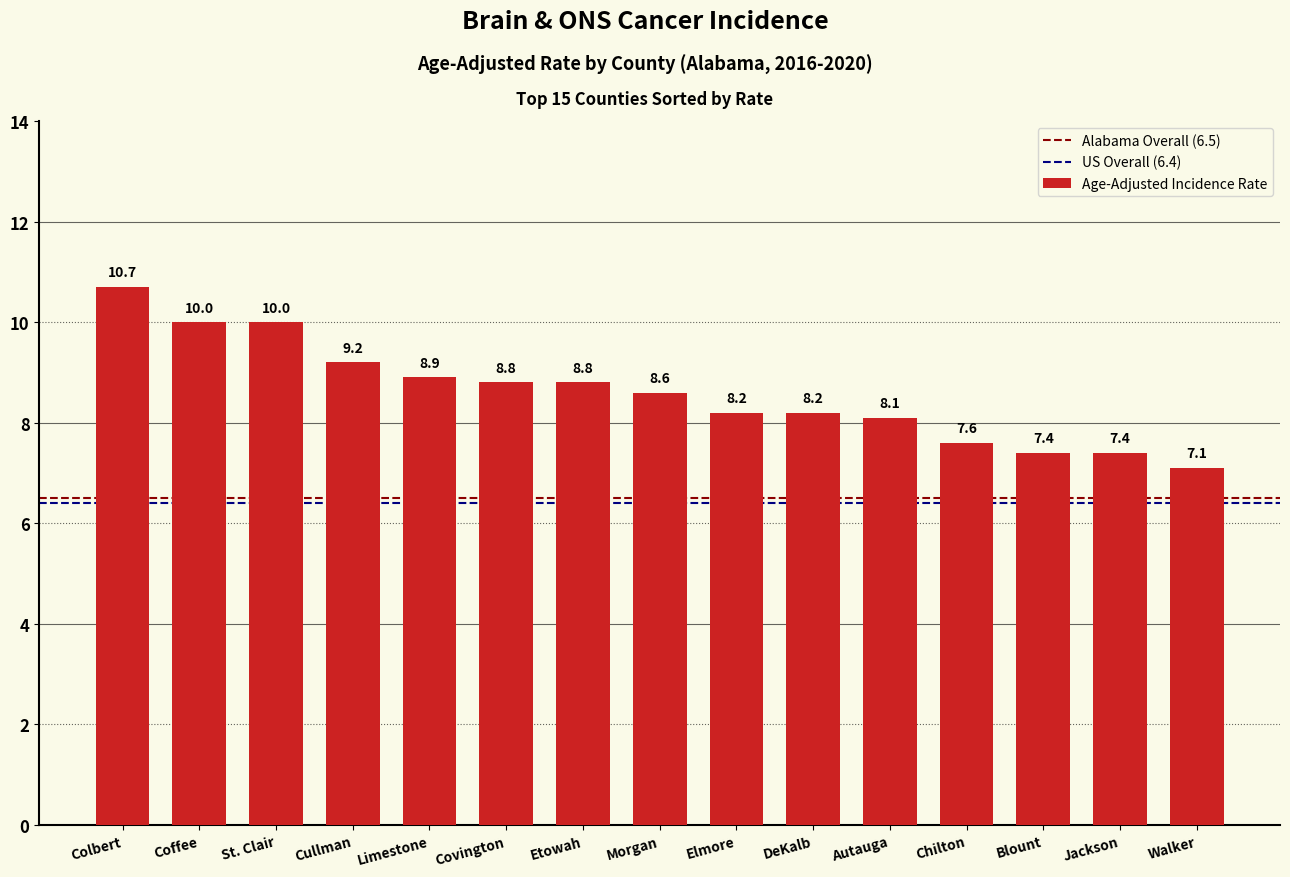

Reading left to right, extract all data points from this chart.

Colbert=10.7	Coffee=10.0	St. Clair=10.0	Cullman=9.2	Limestone=8.9	Covington=8.8	Etowah=8.8	Morgan=8.6	Elmore=8.2	DeKalb=8.2	Autauga=8.1	Chilton=7.6	Blount=7.4	Jackson=7.4	Walker=7.1